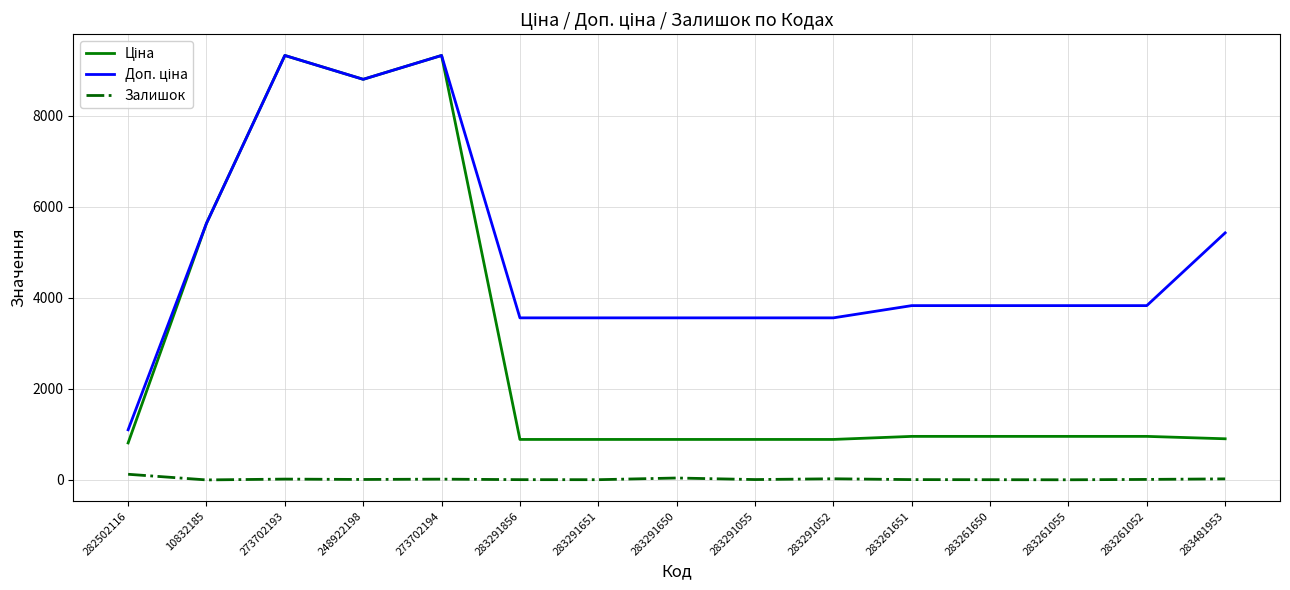

What is the greatest value displayed?

9321.4